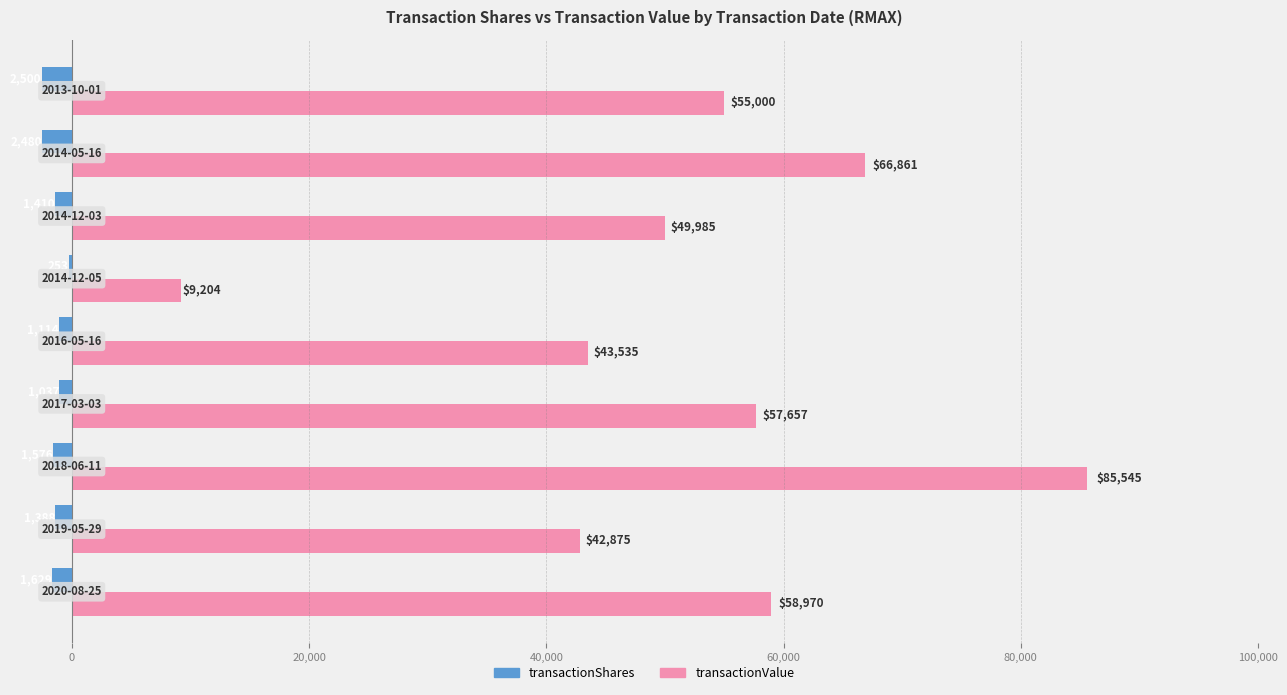

What is the maximum value shown in the chart?

85545